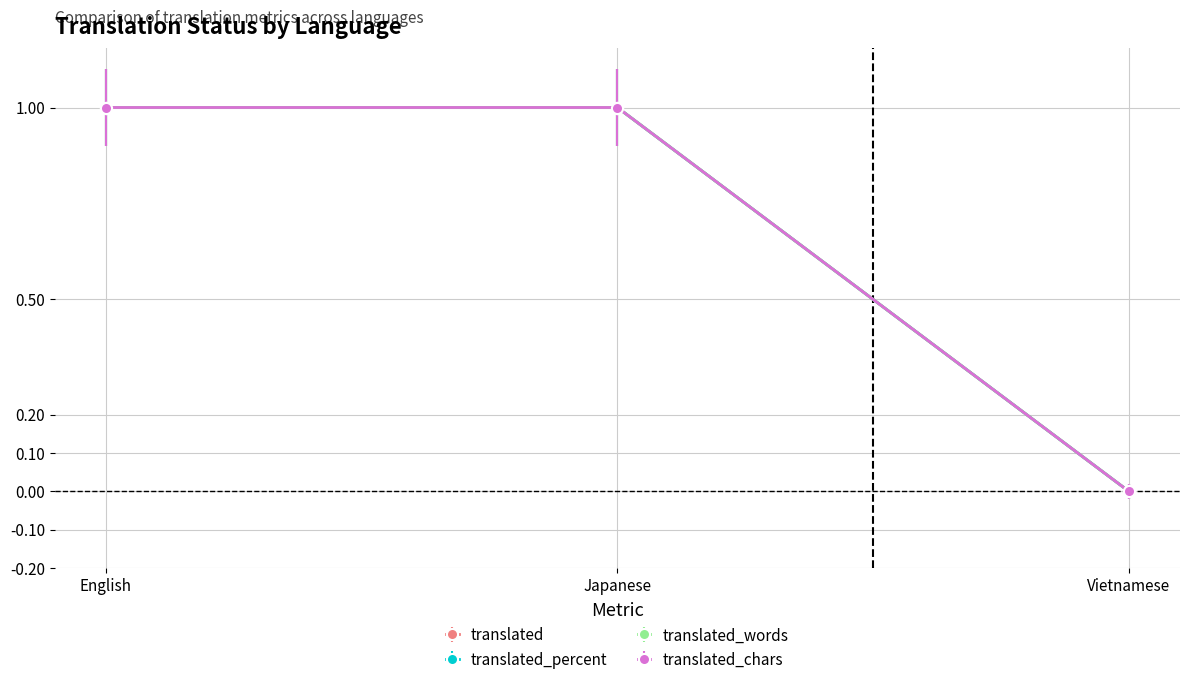

How many lines are shown in the chart?

4